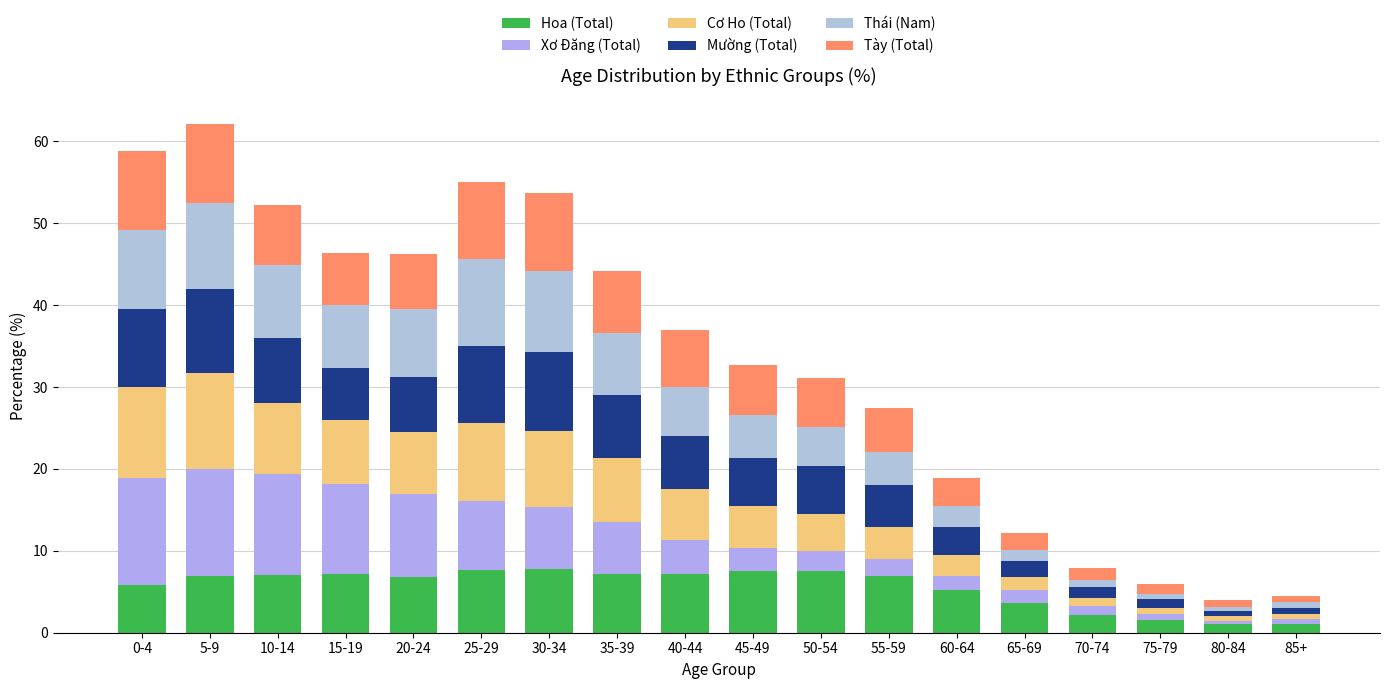

At which label is Hoa (Total) closest to 4?

65-69